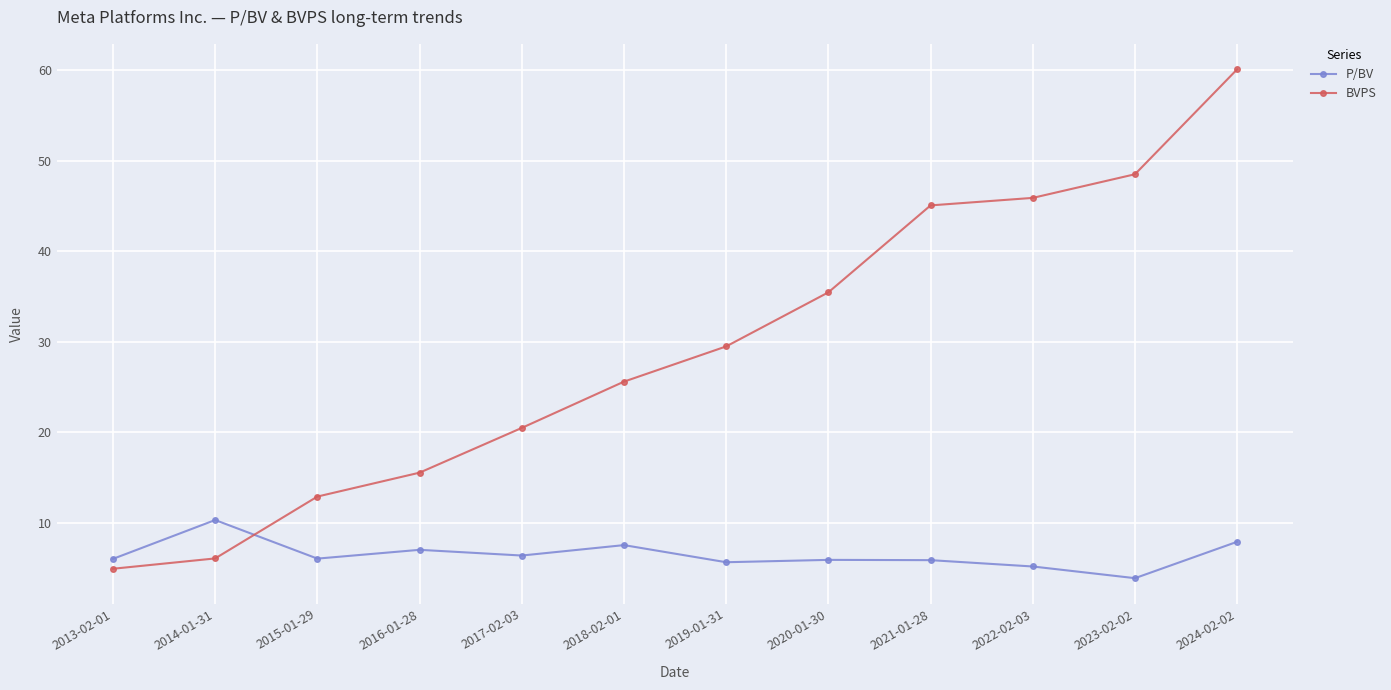

What is the value of the P/BV point at the 7th from the left?

5.7